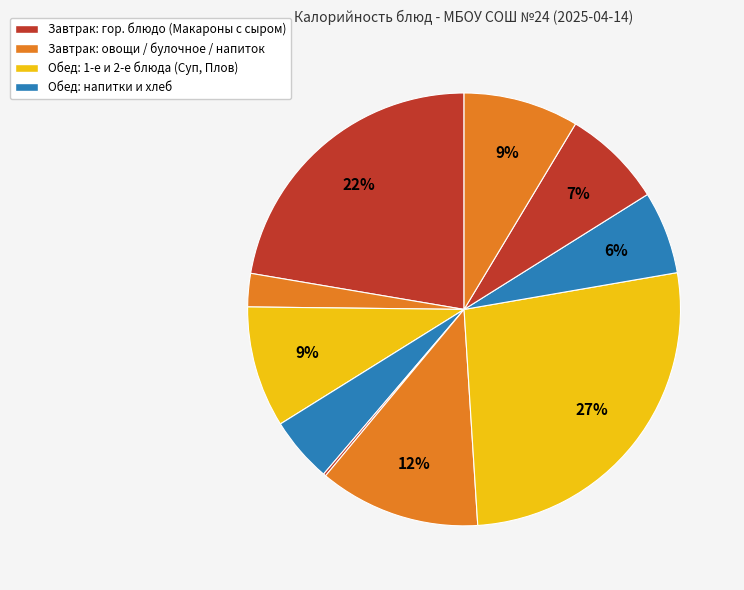

How many slices are in this pie chart?

10